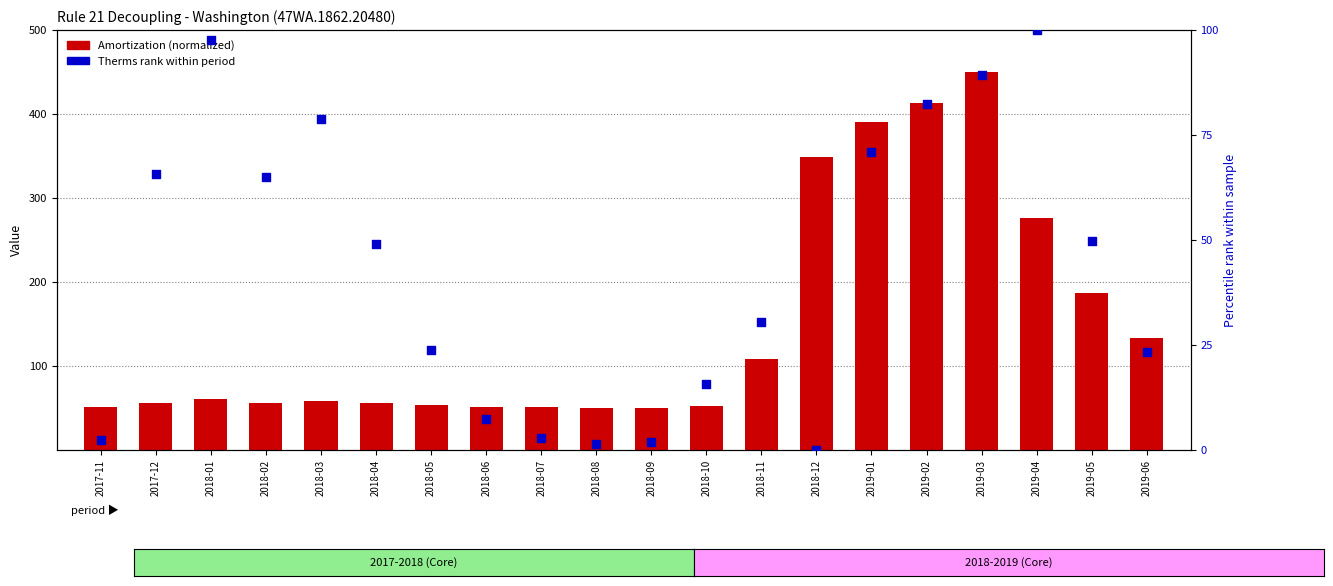

Which series has the widest spread of Y values?

Amortization (normalized)